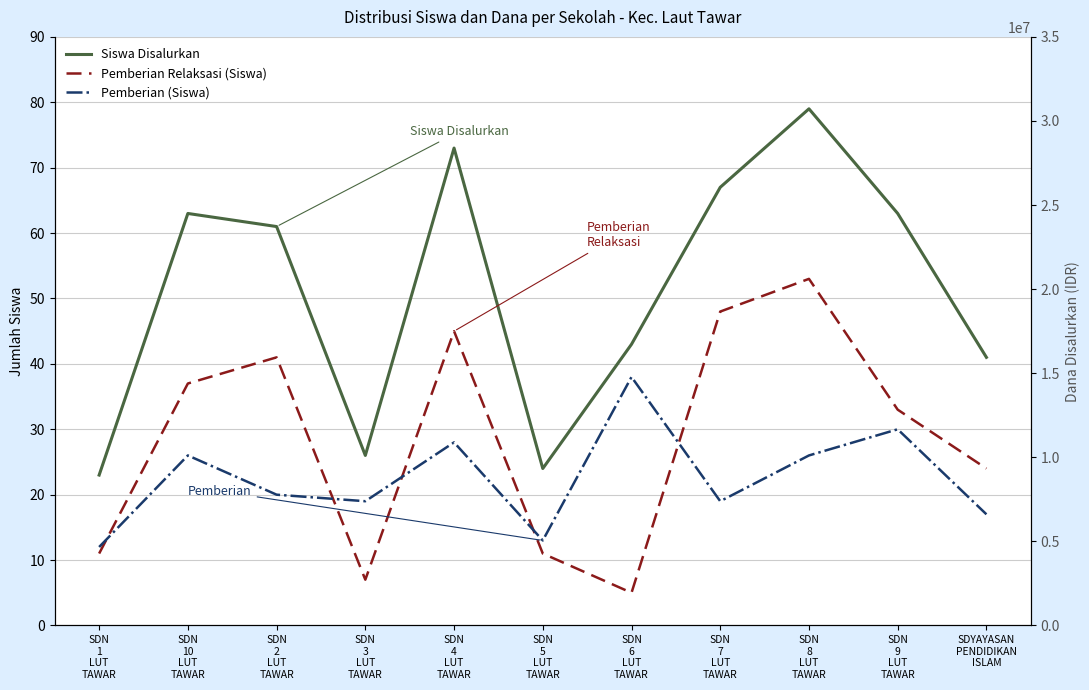

Which has a higher value, SDYAYASAN
PENDIDIKAN
ISLAM or SDN
8
LUT
TAWAR?

SDN
8
LUT
TAWAR